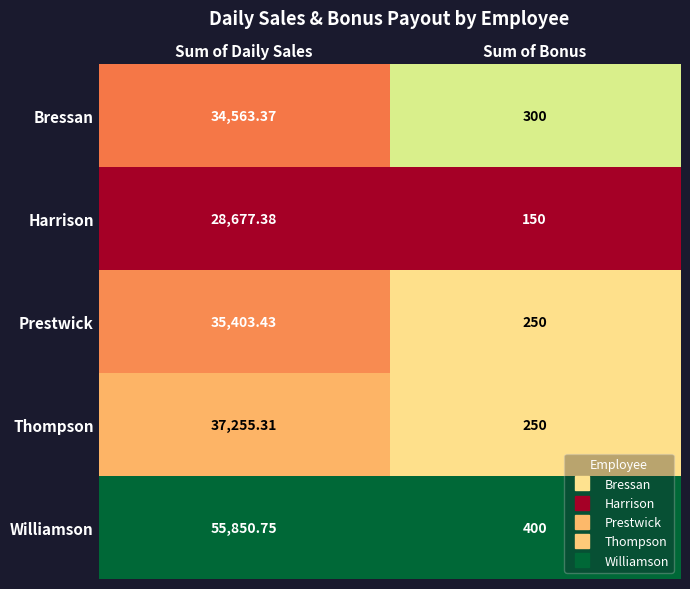

At which category does the chart reach its minimum across all series?

Sum of Bonus